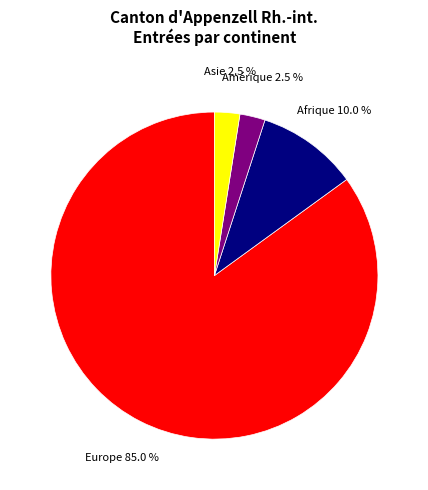

What is the largest slice in the pie chart?

Europe